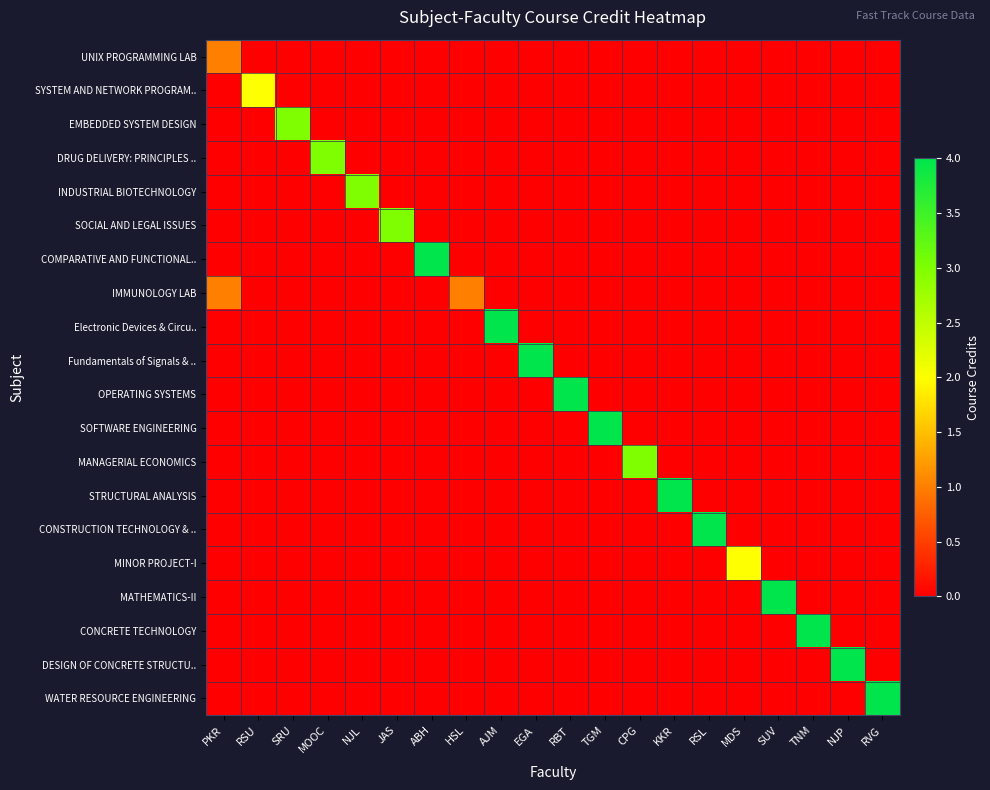

Which series changed the most between HSL and CPG?

MANAGERIAL ECONOMICS